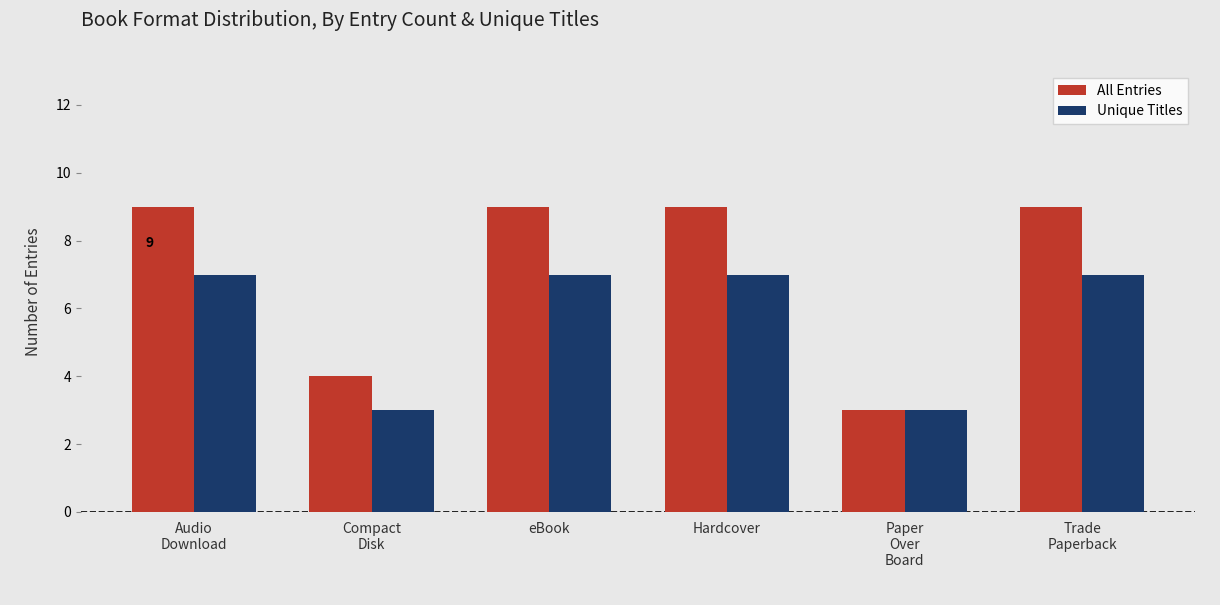

What is the greatest value displayed?

9